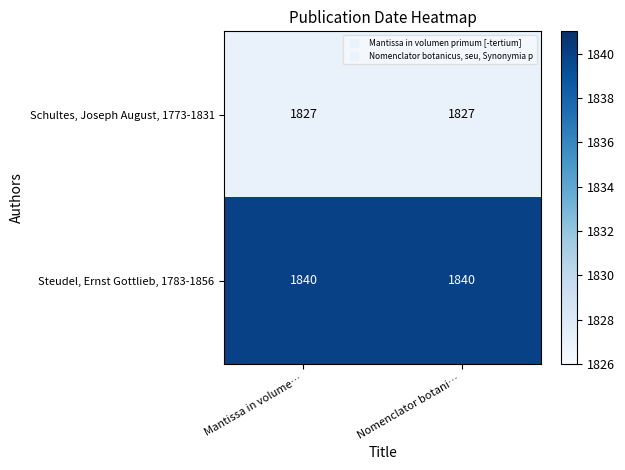

What is the average value of the Schultes, Joseph August, 1773-1831 series?

1827